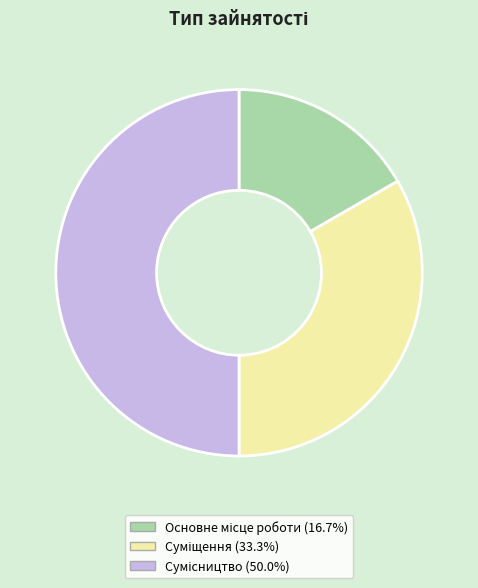

What percentage is NOT represented by Основне місце роботи?

83.3%